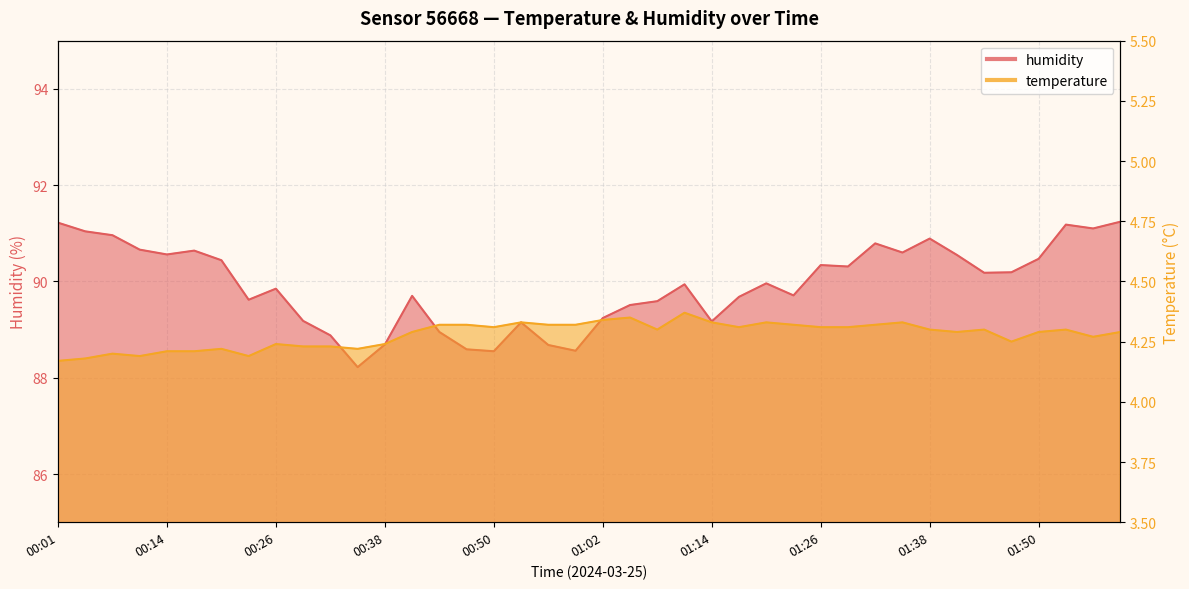

Is it true that temperature equals 7.4 at 00:41?

False